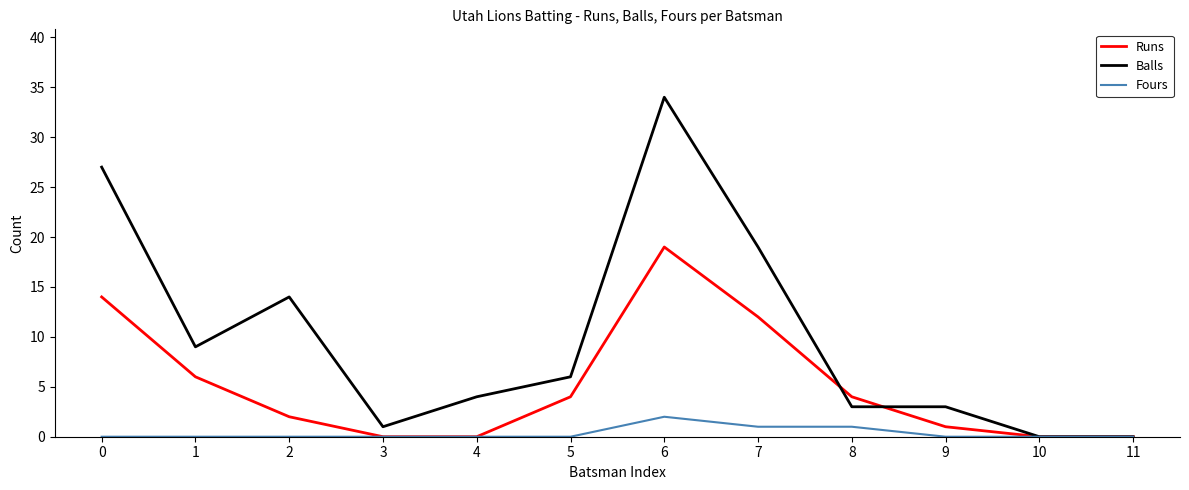

At which label does Fours reach its peak?

6